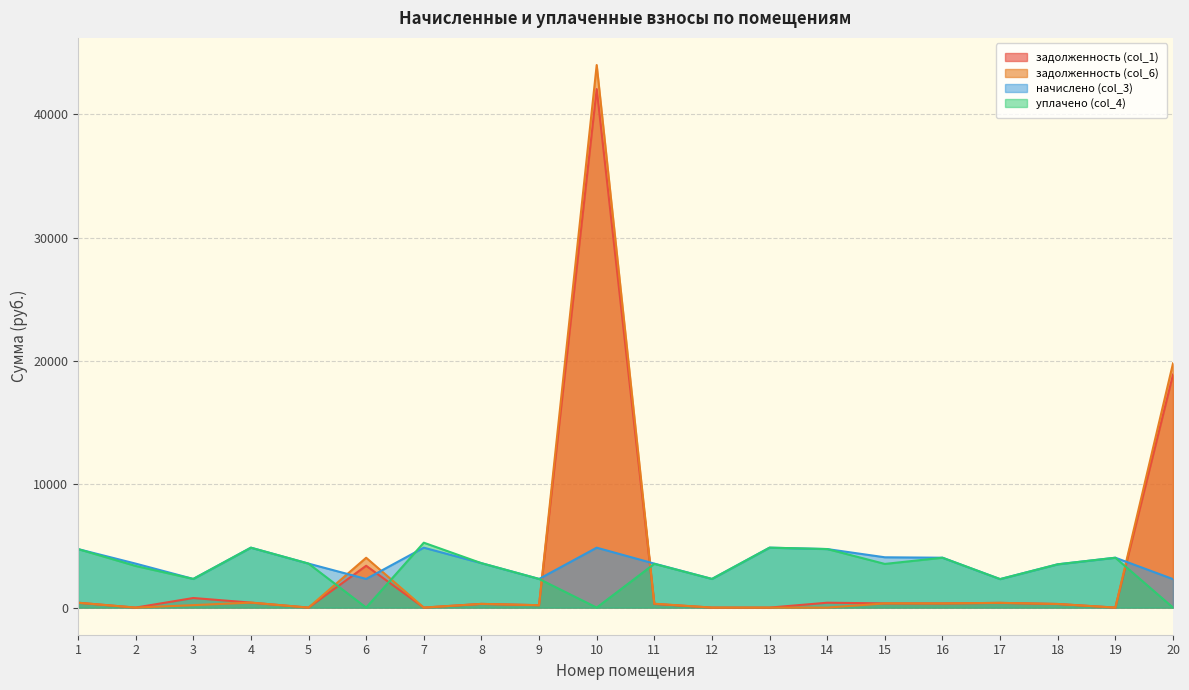

At 20, list the series in order from largest to smallest.

задолженность (col_6), задолженность (col_1), начислено (col_3), уплачено (col_4)